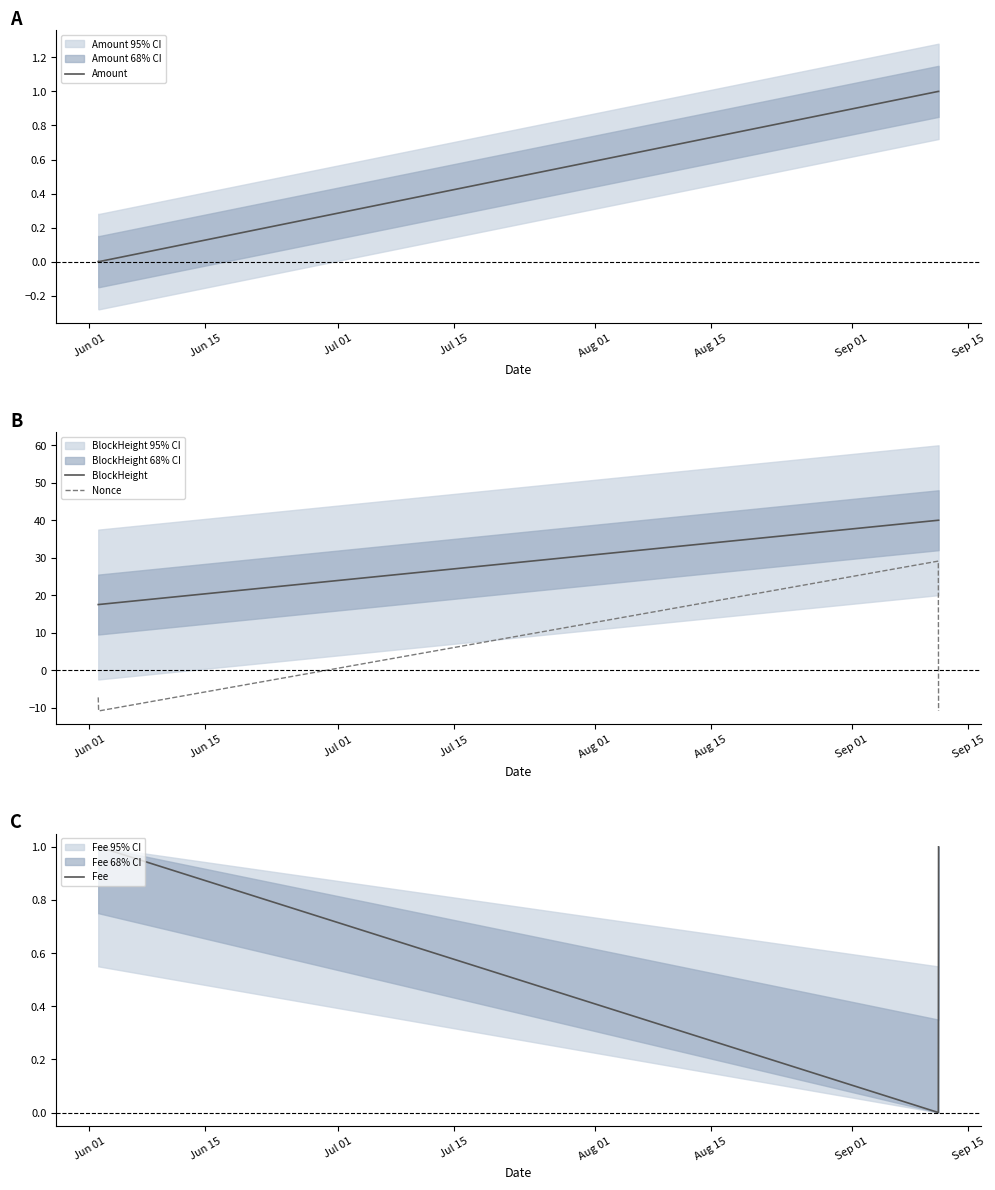

True or false: Nonce and BlockHeight cross at least once.

False